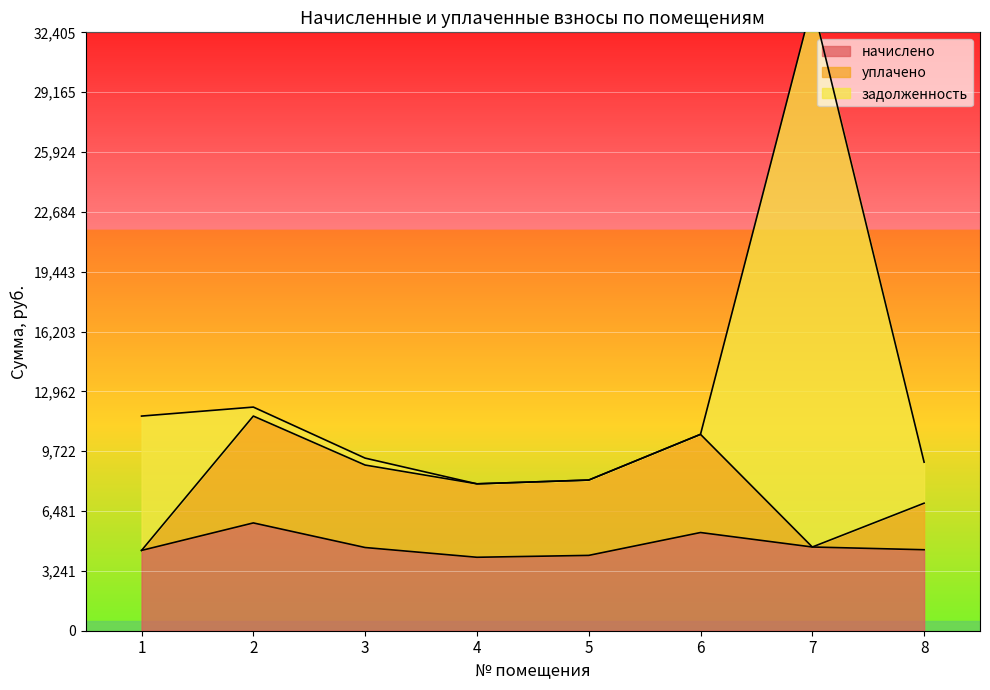

Is the value of уплачено at 8 greater than the value of задолженность at 3?

Yes